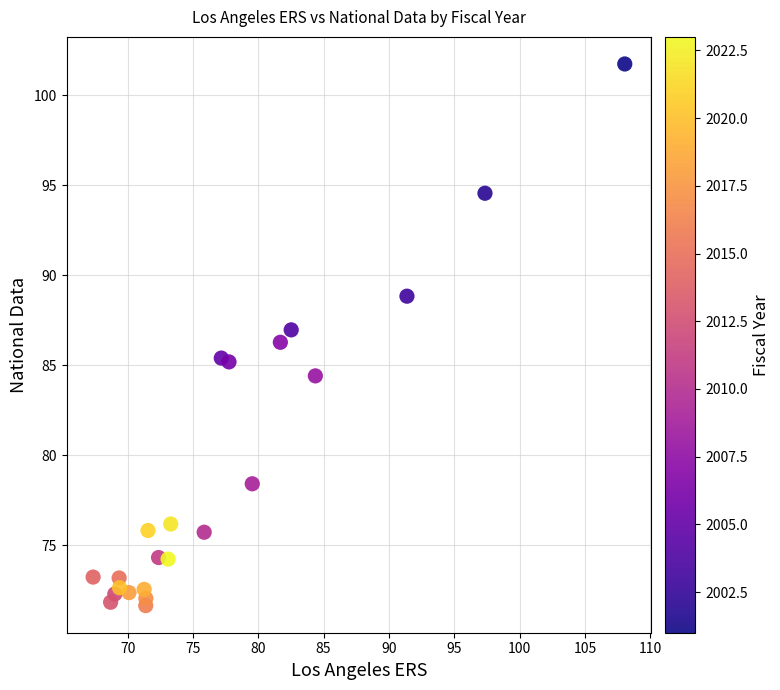

What is the range of Y values (max minus min)?

30.1